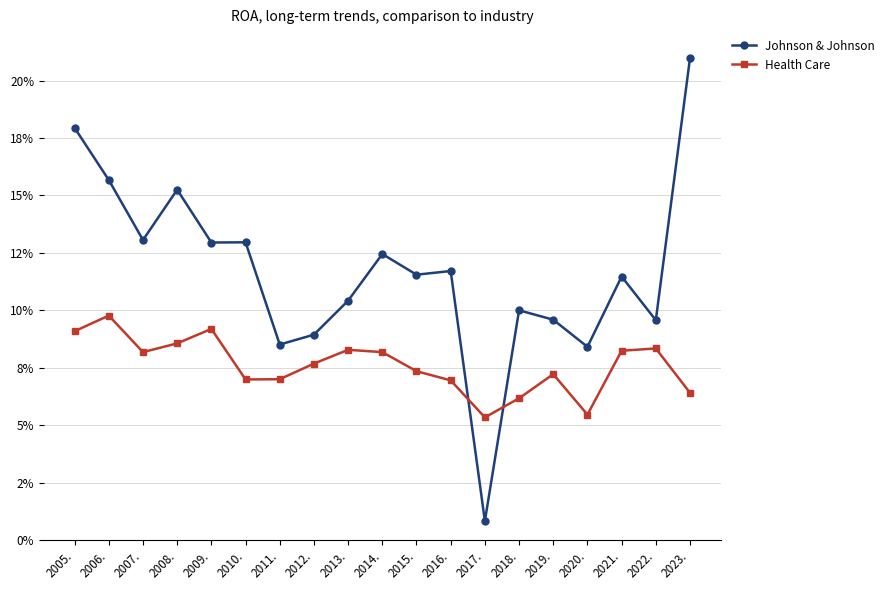

What are all the series names shown in the legend?

Johnson & Johnson, Health Care